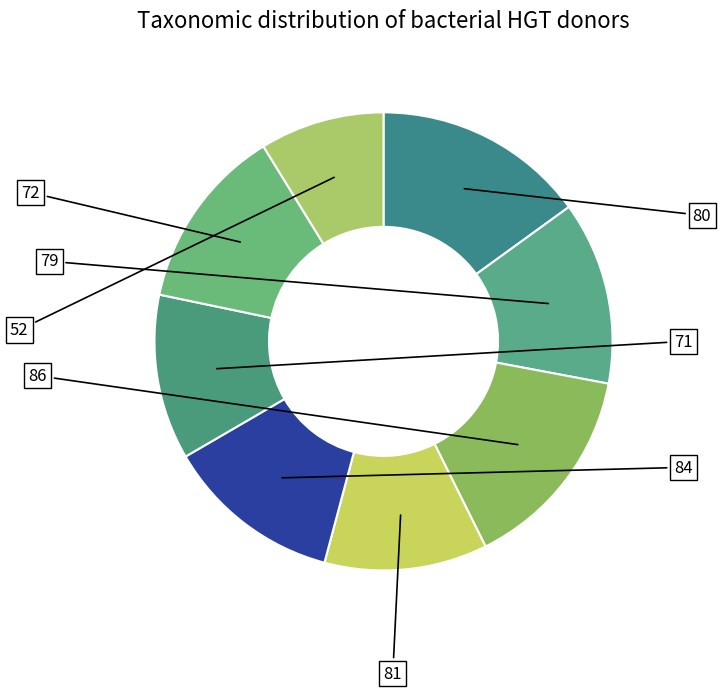

To the nearest percent, what is the difference between the largest and smallest slice percentages?

6%